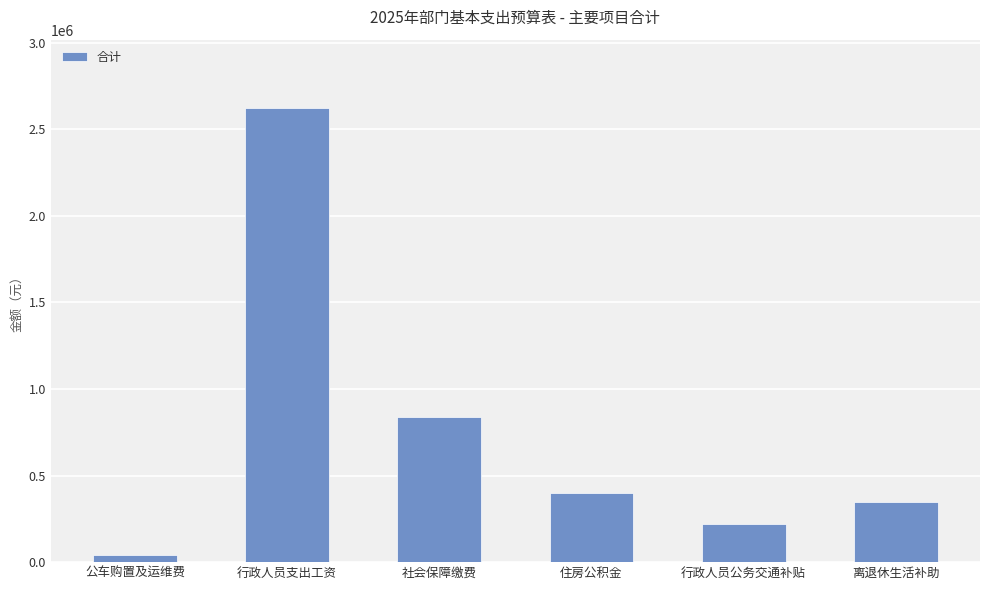

How many data points are less than 401652?

3